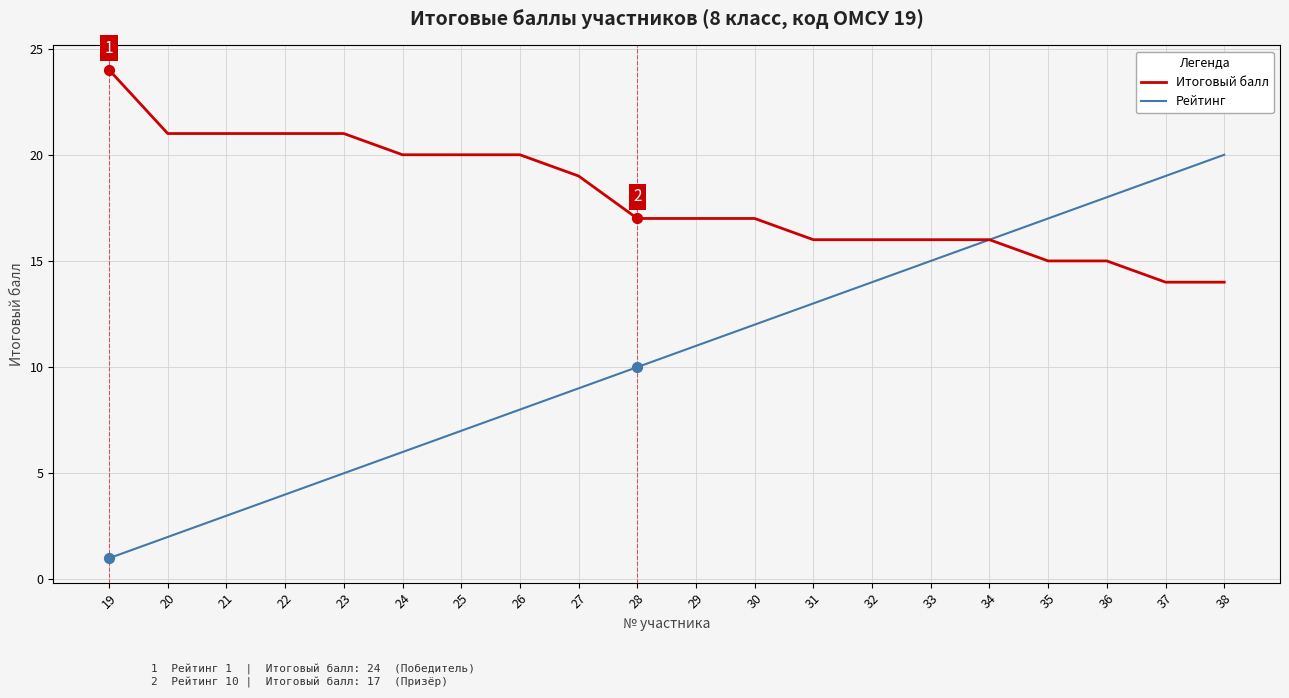

What are all the series names shown in the legend?

Итоговый балл, Рейтинг